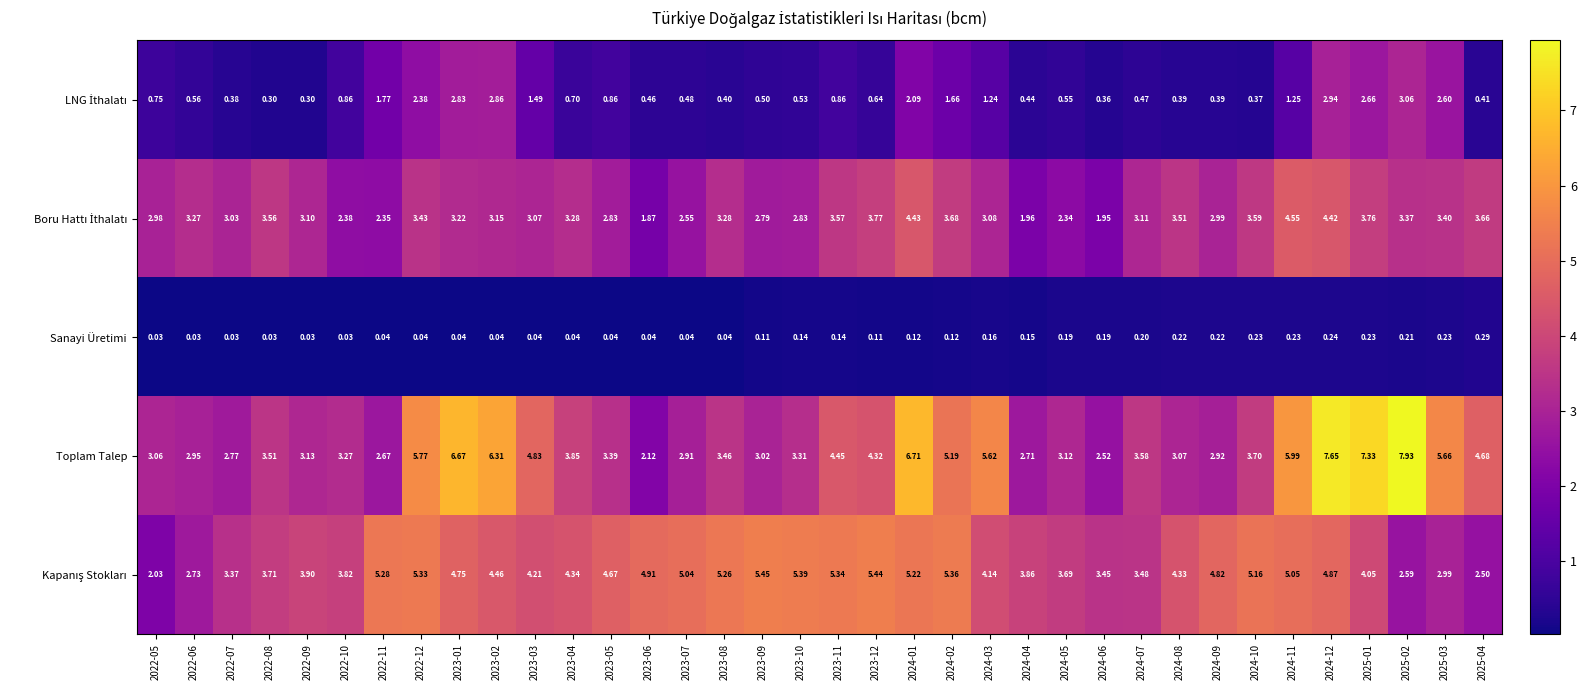

Which series changed the most between 2023-11 and 2024-11?

Toplam Talep